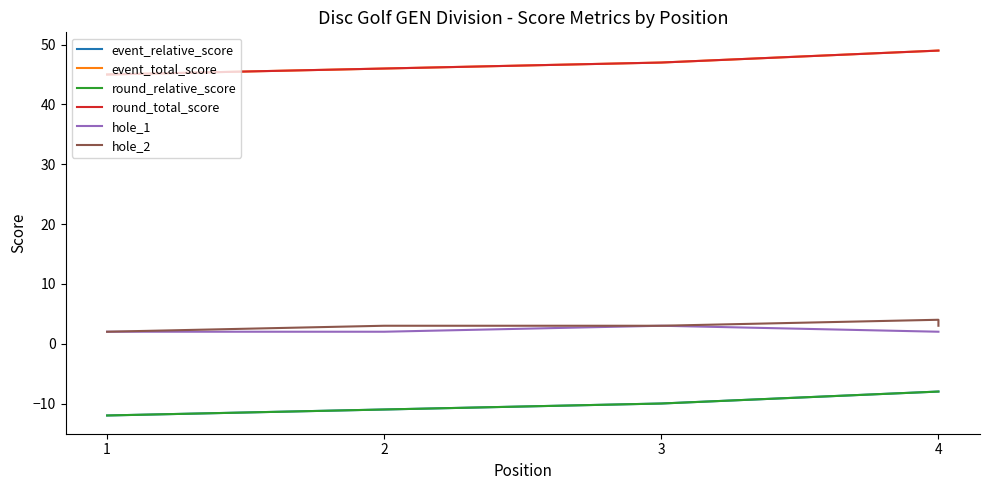

What is the value of the hole_2 point at the 3rd from the left?

3